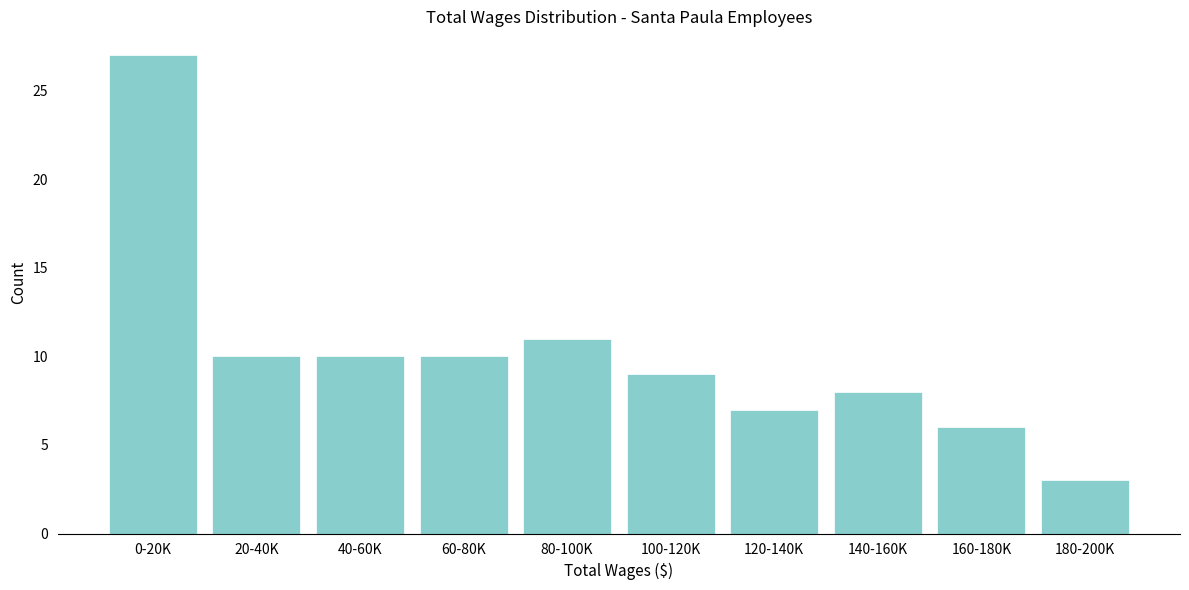

Reading left to right, transcribe all the data shown in this chart.

27	10	10	10	11	9	7	8	6	3